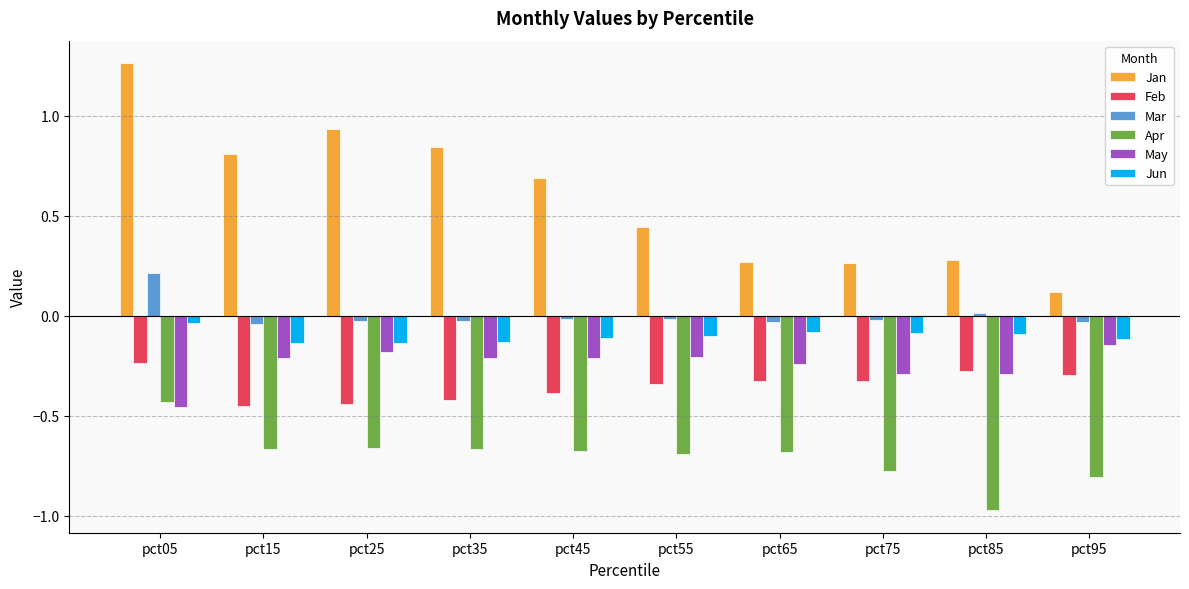

Is it true that Mar equals -0.0 at pct25?

True